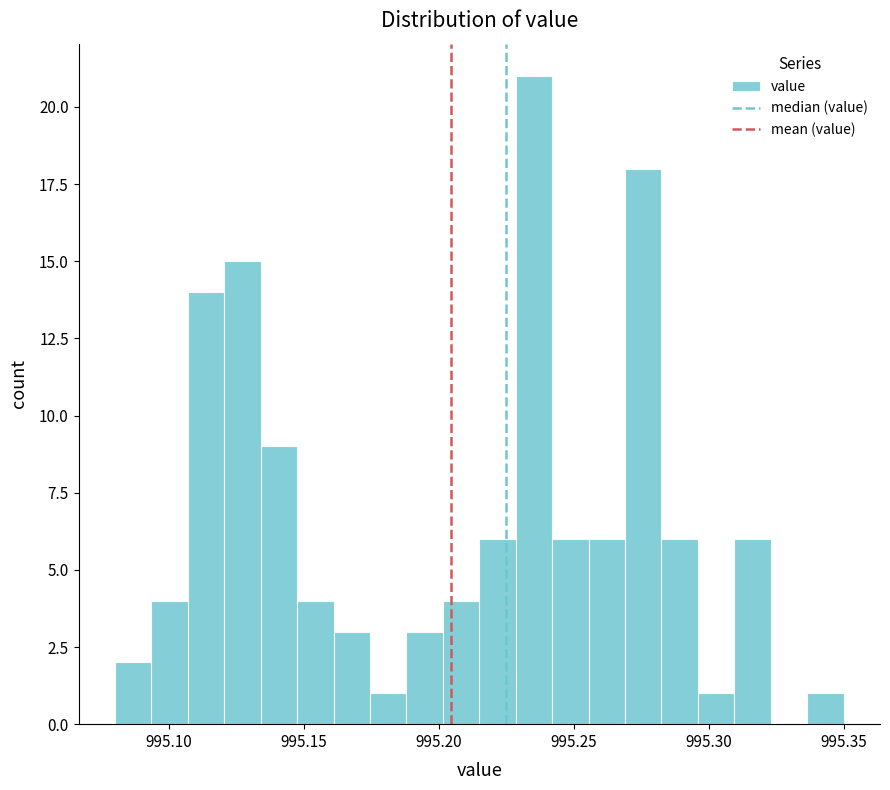

Around what value on the x-axis is the tallest bar? Give the approximate position of its centre, as read against the axis.

995.235